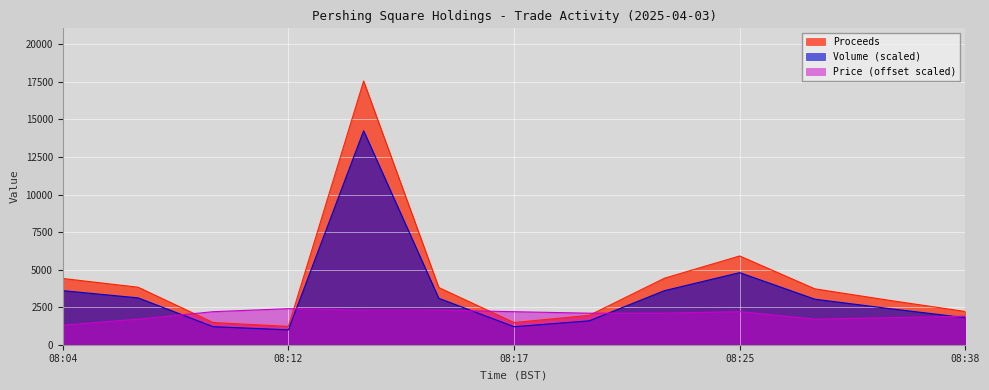

What is the highest value of the Proceeds series?

17556.0